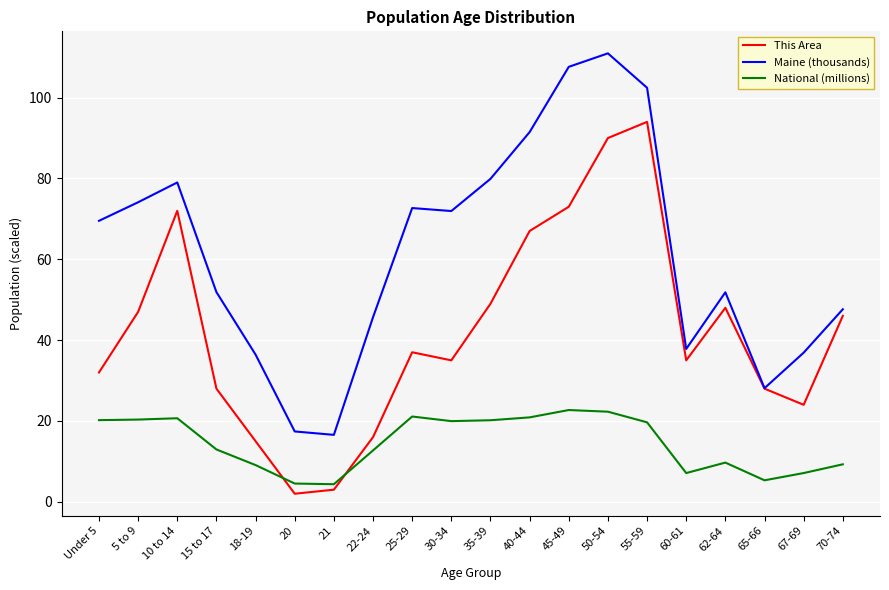

How many categories are shown in the chart?

20